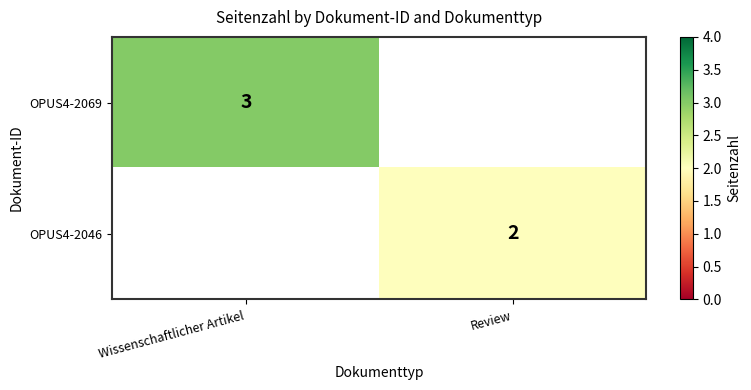

The OPUS4-2046 series shows 2 at Review. True or false?

True